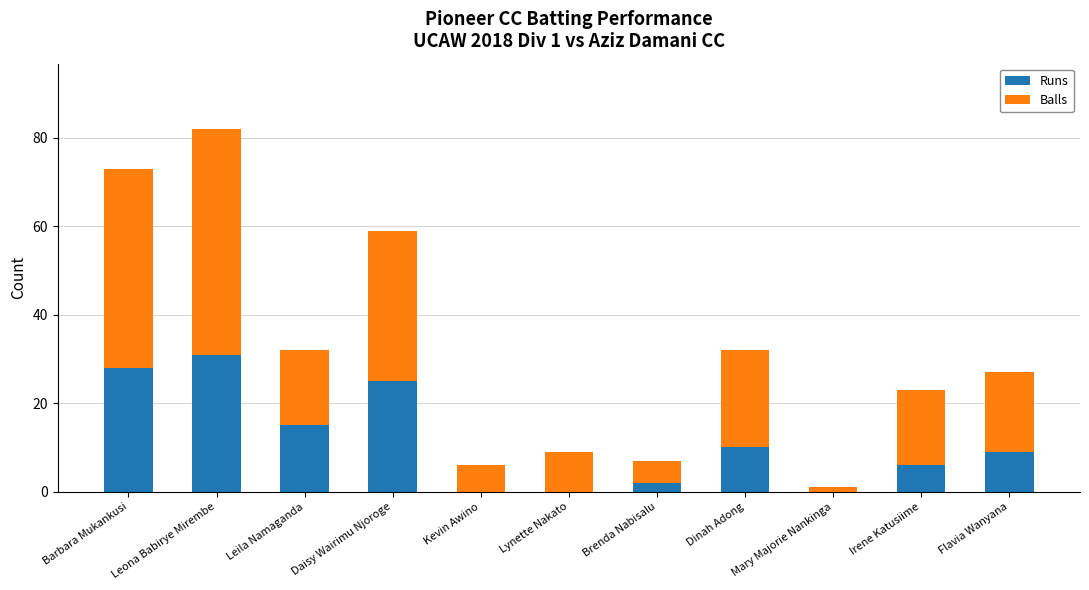

True or false: Runs has a value of 31 at Leona Babirye Mirembe.

True